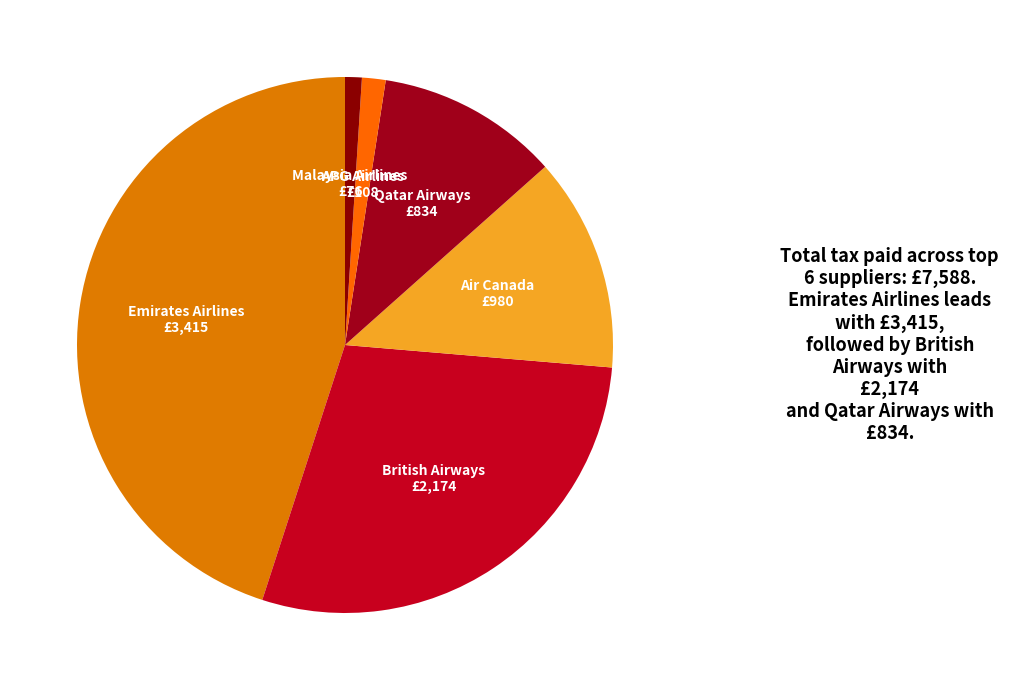

Count the number of slices in the pie.

6